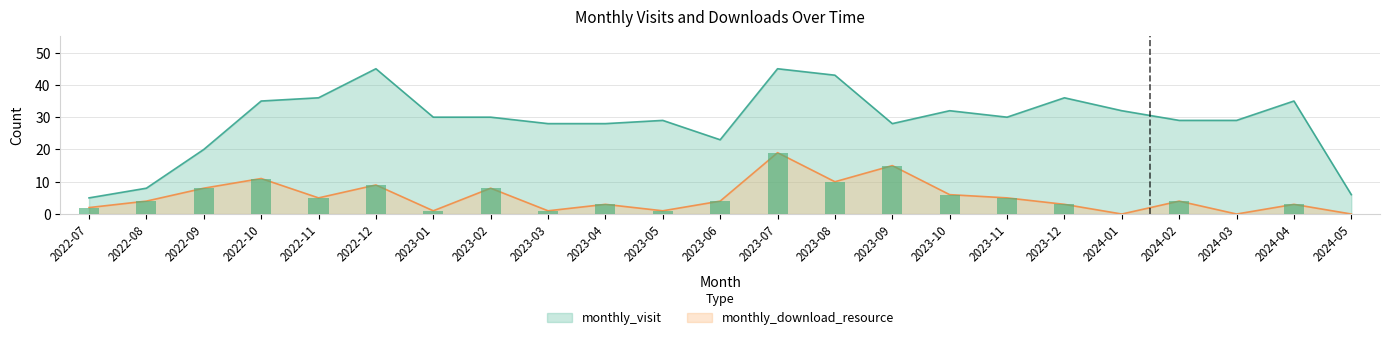

Reading left to right, extract all data points from this chart.

monthly_visit: 2022-07=5	2022-08=8	2022-09=20	2022-10=35	2022-11=36	2022-12=45	2023-01=30	2023-02=30	2023-03=28	2023-04=28	2023-05=29	2023-06=23	2023-07=45	2023-08=43	2023-09=28	2023-10=32	2023-11=30	2023-12=36	2024-01=32	2024-02=29	2024-03=29	2024-04=35	2024-05=6
monthly_download_resource: 2022-07=2	2022-08=4	2022-09=8	2022-10=11	2022-11=5	2022-12=9	2023-01=1	2023-02=8	2023-03=1	2023-04=3	2023-05=1	2023-06=4	2023-07=19	2023-08=10	2023-09=15	2023-10=6	2023-11=5	2023-12=3	2024-01=0	2024-02=4	2024-03=0	2024-04=3	2024-05=0